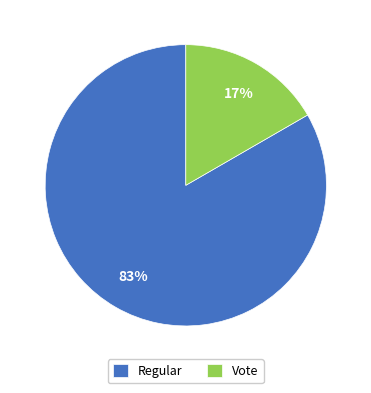

Rank the categories by value from lowest to highest.

Vote, Regular